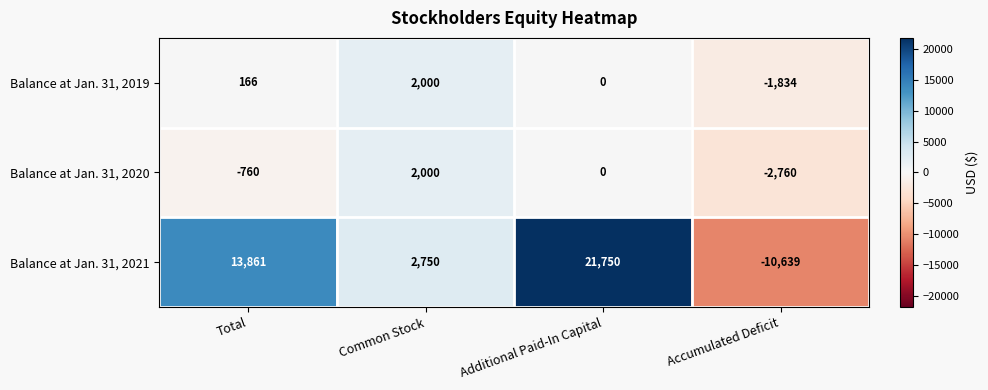

Reading left to right, extract all data points from this chart.

Balance at Jan. 31, 2019: Total=166	Common Stock=2000	Additional Paid-In Capital=0	Accumulated Deficit=-1834
Balance at Jan. 31, 2020: Total=-760	Common Stock=2000	Additional Paid-In Capital=0	Accumulated Deficit=-2760
Balance at Jan. 31, 2021: Total=13861	Common Stock=2750	Additional Paid-In Capital=21750	Accumulated Deficit=-10639